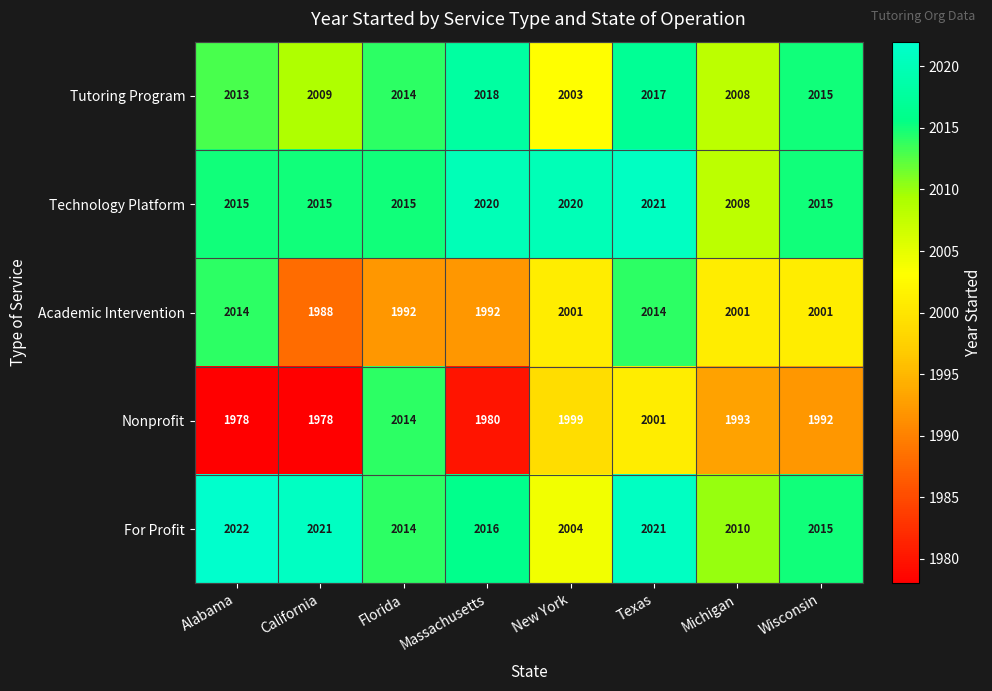

What is the maximum value shown in the chart?

2022